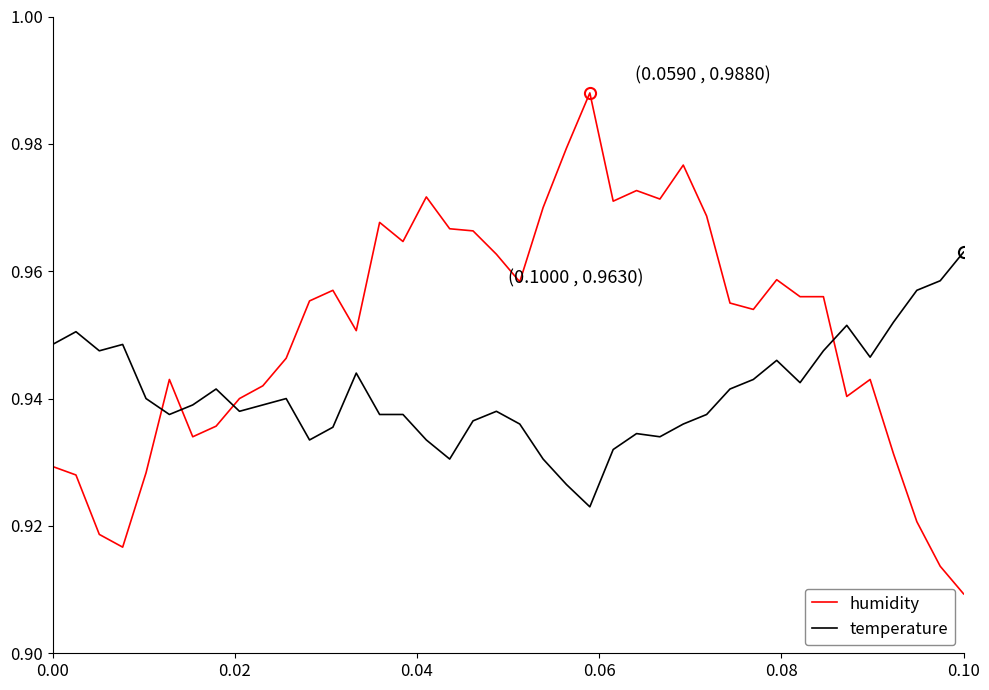

After their last crossing, which series has the higher values: humidity or temperature?

temperature